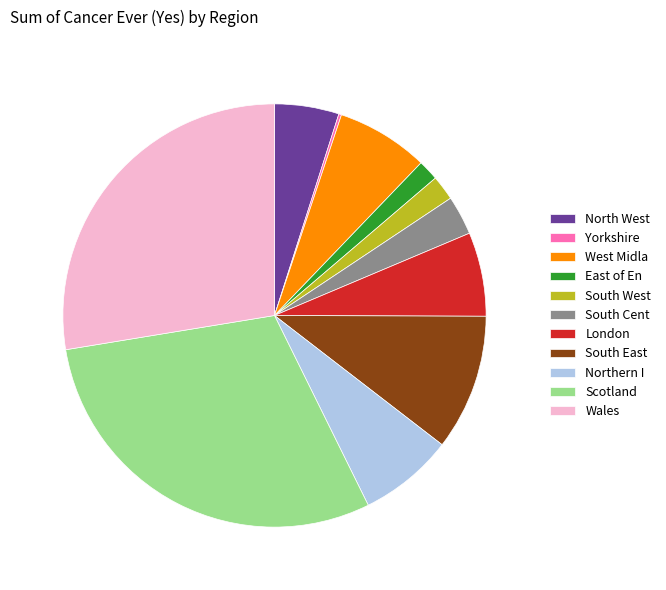

What is the largest slice in the pie chart?

Scotland